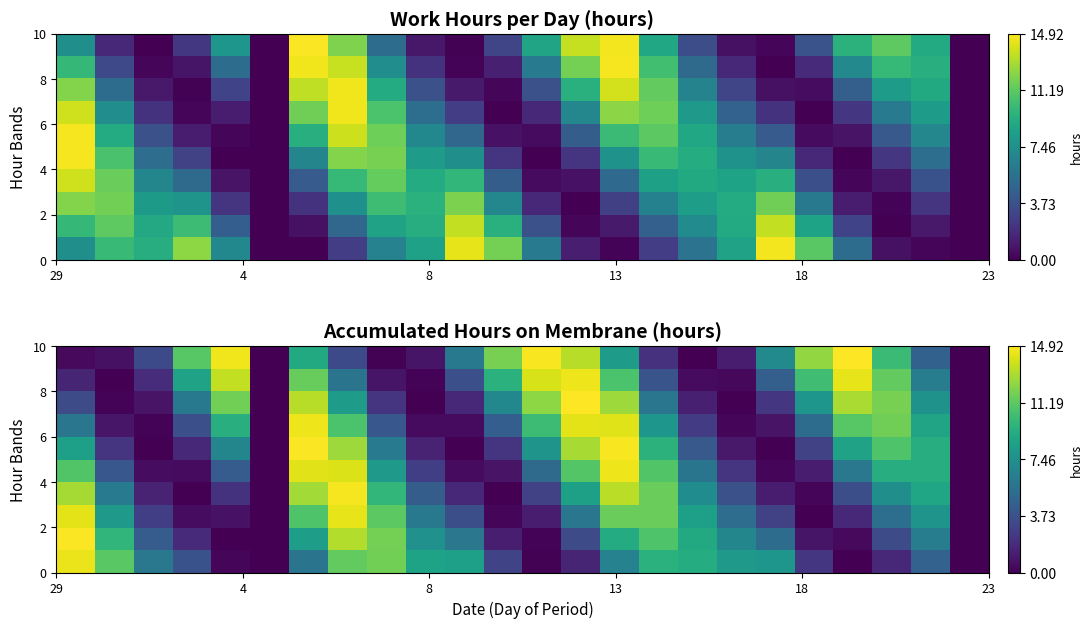

How many categories are shown in the chart?

24